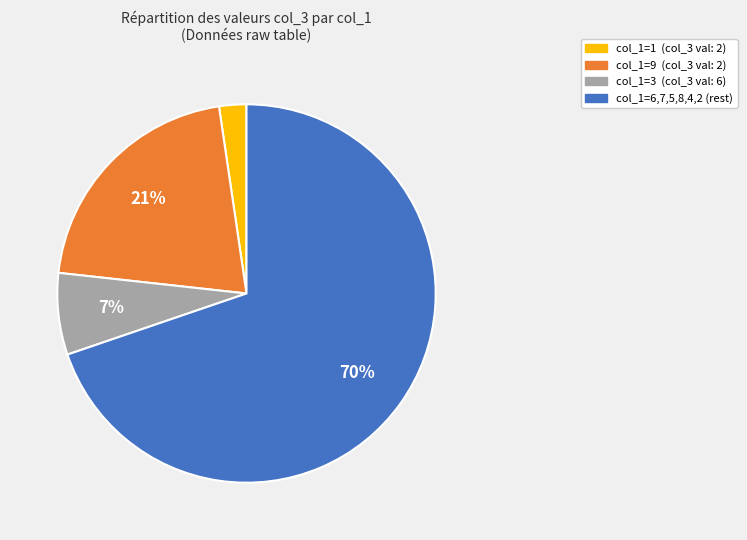

True or false: col_1=3 (col_3 val: 6) accounts for 13% of the total.

False